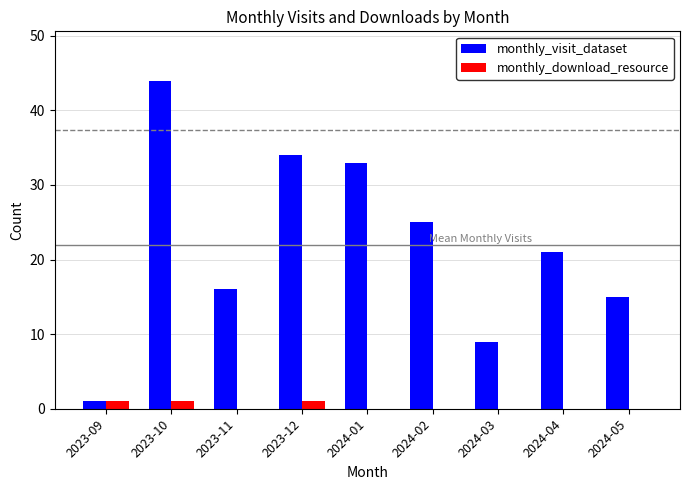

At which category does the chart reach its peak across all series?

2023-10